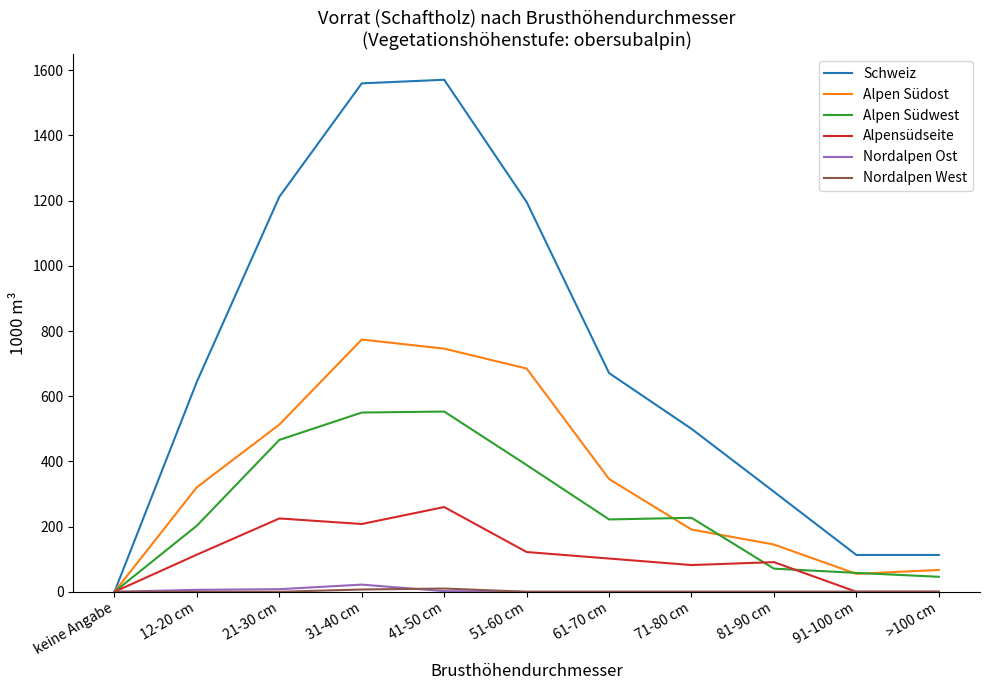

Which series has the largest total across all categories?

Schweiz